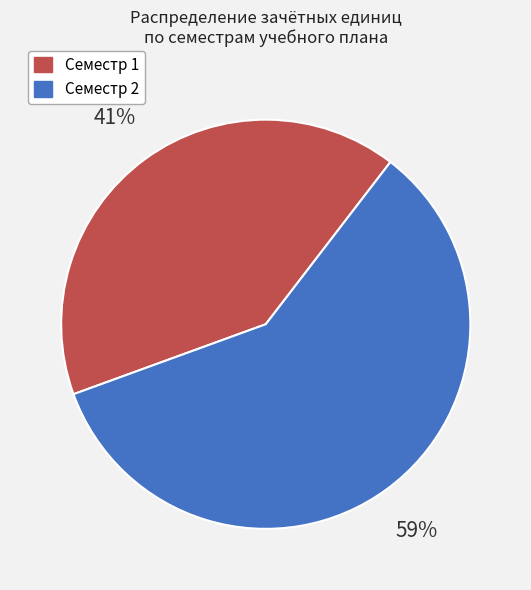

To the nearest percent, what is the average slice percentage?

50%